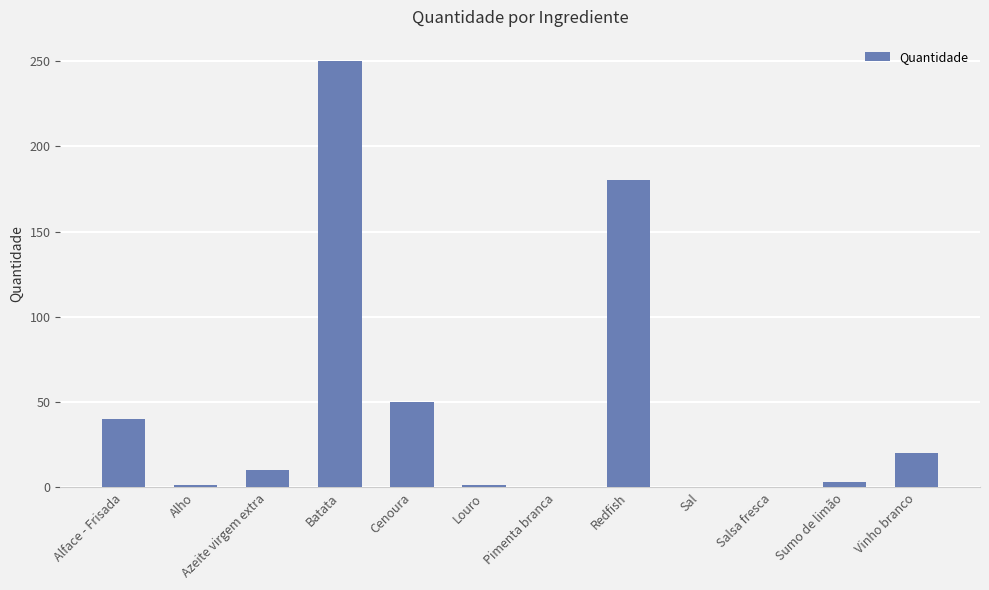

The value at Azeite virgem extra is 10.0. True or false?

True